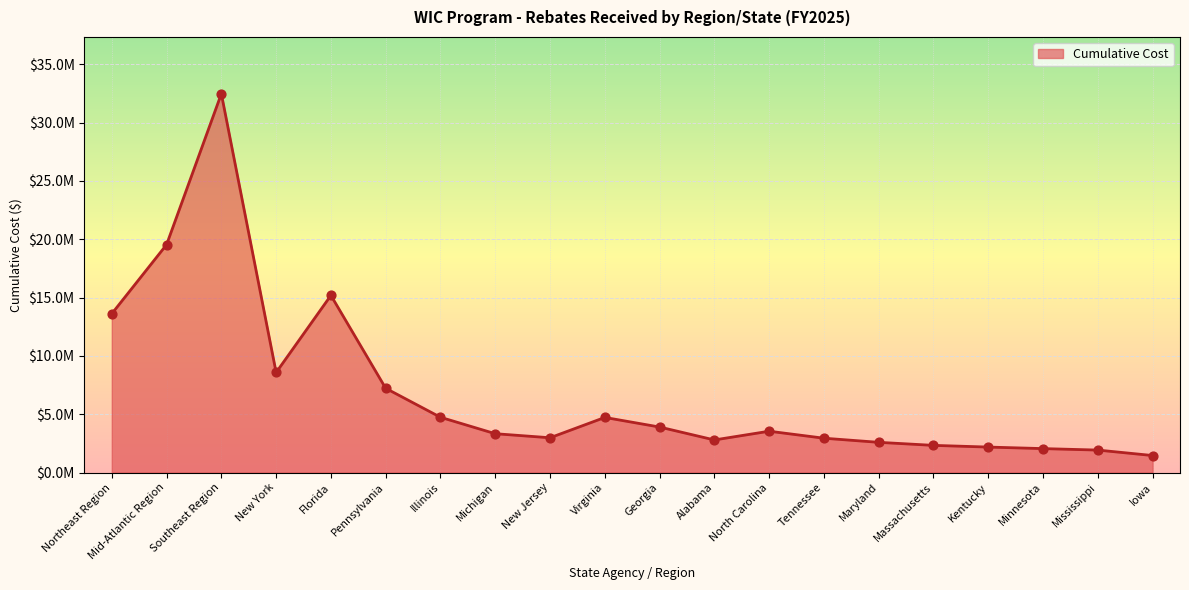

Is this an area chart (filled region under the line)?

Yes